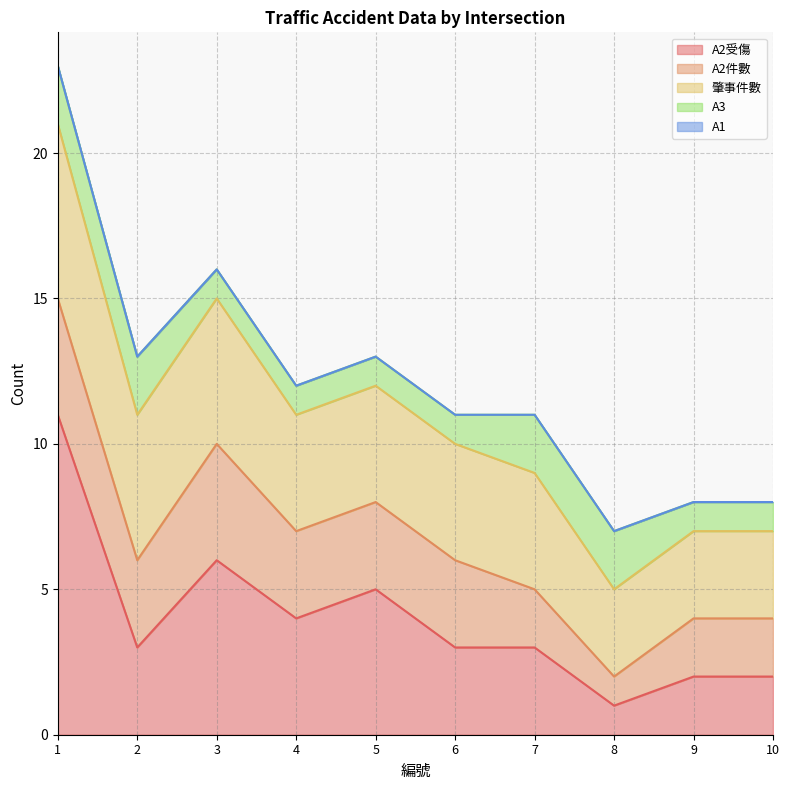

True or false: A2件數 has more than 1 interior local peaks.

False